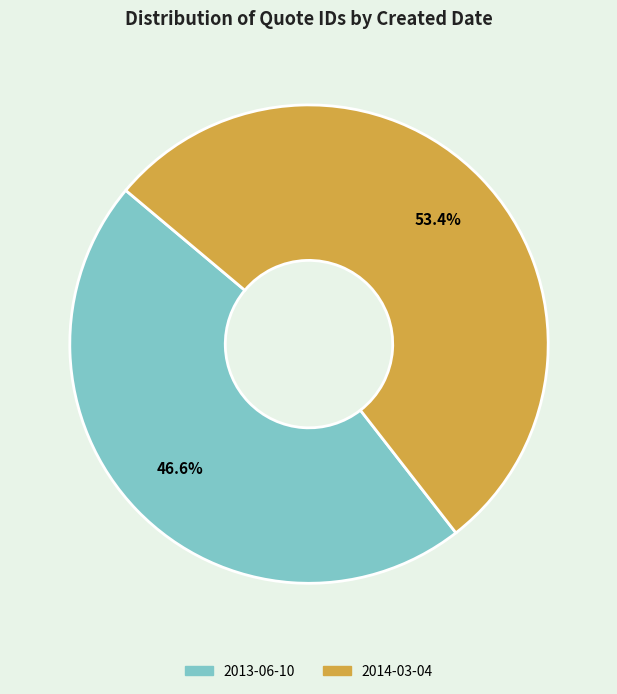

What is the ratio of the value at 2014-03-04 to the value at 2013-06-10?

1.1